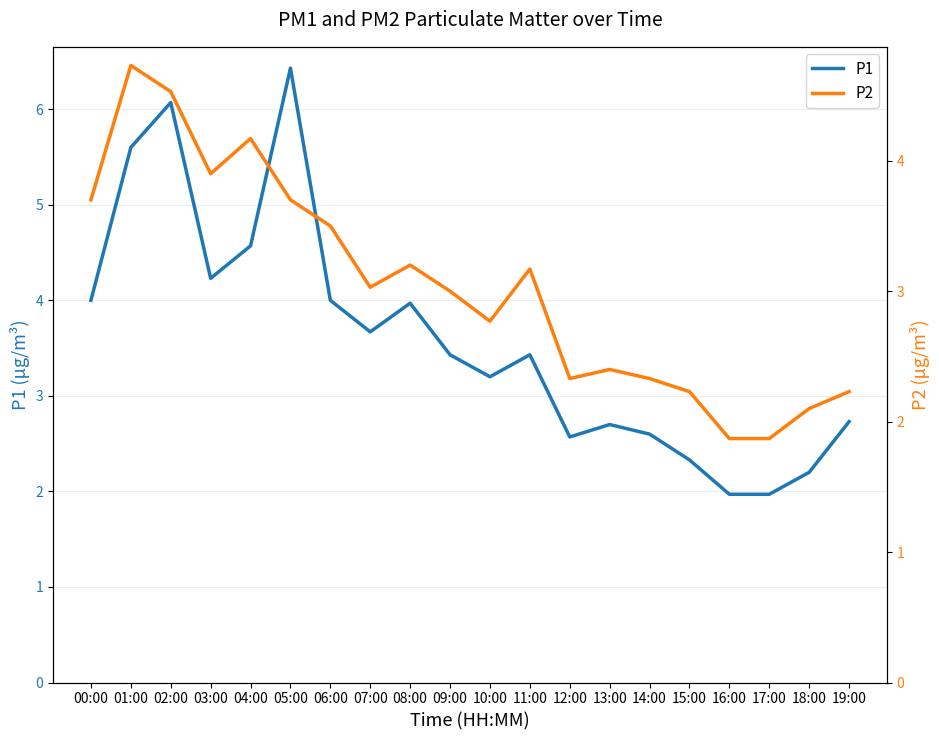

Reading left to right, list all the values displayed in this chart.

P1: 00:00=4.0	01:00=5.6	02:00=6.1	03:00=4.2	04:00=4.6	05:00=6.4	06:00=4.0	07:00=3.7	08:00=4.0	09:00=3.4	10:00=3.2	11:00=3.4	12:00=2.6	13:00=2.7	14:00=2.6	15:00=2.3	16:00=2.0	17:00=2.0	18:00=2.2	19:00=2.7
P2: 00:00=3.7	01:00=4.7	02:00=4.5	03:00=3.9	04:00=4.2	05:00=3.7	06:00=3.5	07:00=3.0	08:00=3.2	09:00=3.0	10:00=2.8	11:00=3.2	12:00=2.3	13:00=2.4	14:00=2.3	15:00=2.2	16:00=1.9	17:00=1.9	18:00=2.1	19:00=2.2